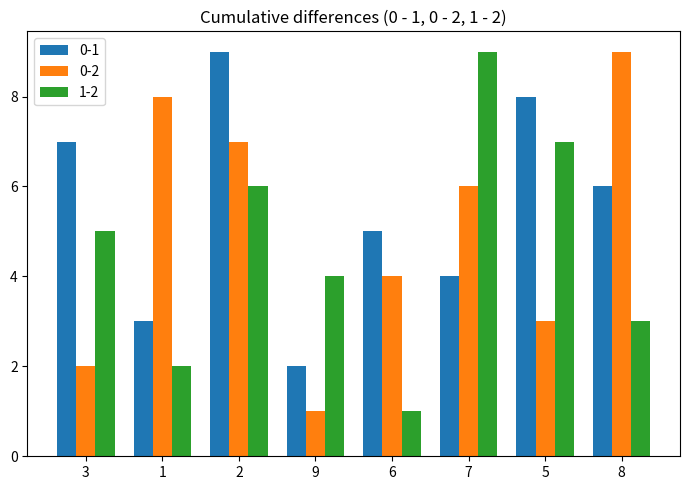

How many categories are shown in the chart?

8